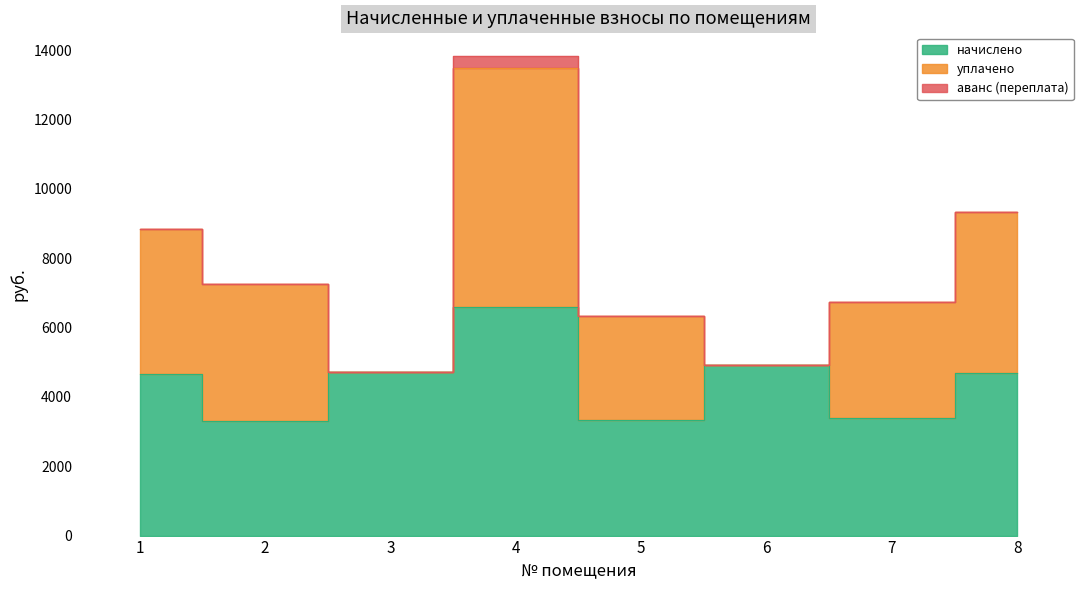

Where is the first local minimum for начислено?

2